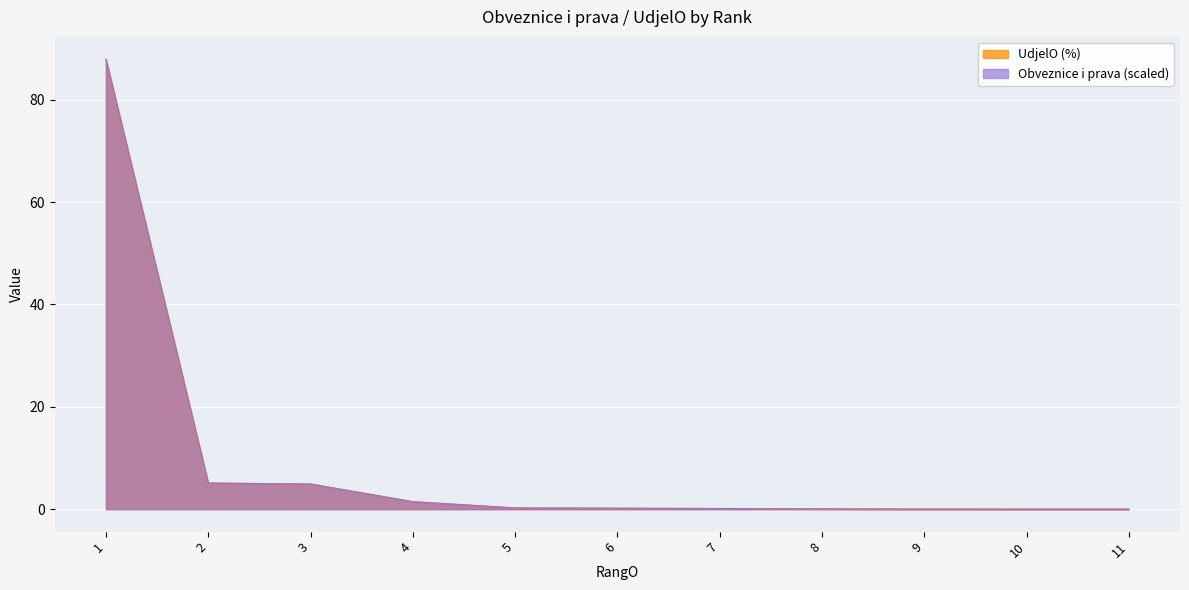

True or false: UdjelO and Obveznice i prava cross at least once.

False